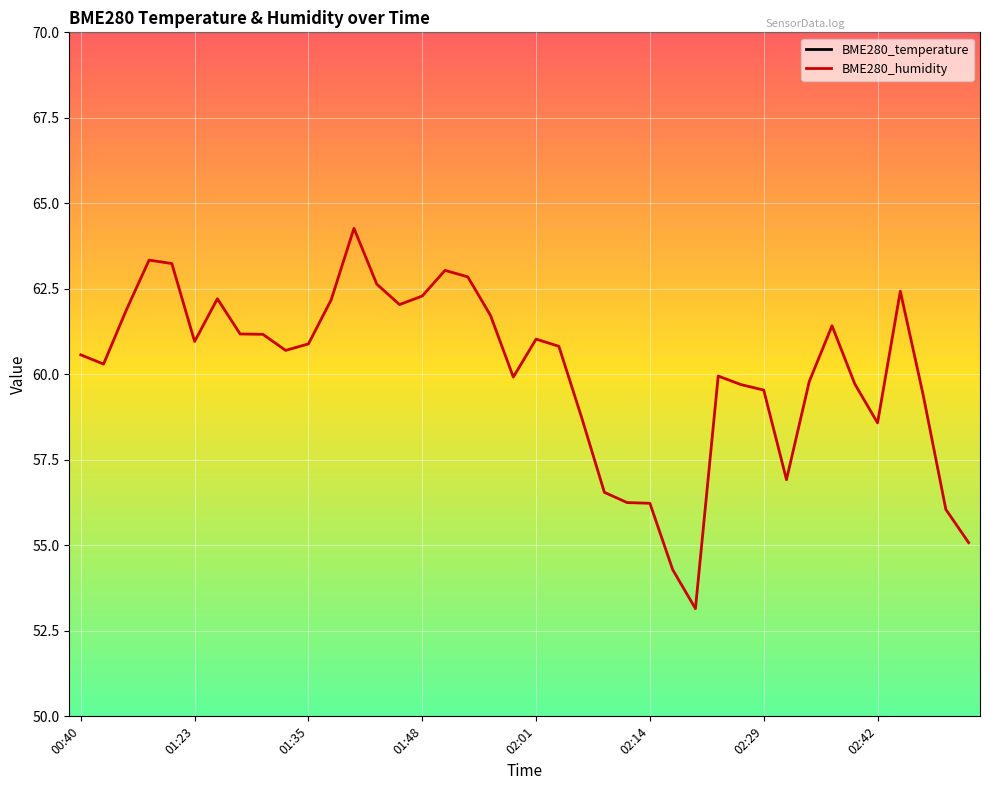

Which category has the highest value in the BME280_humidity series?

12